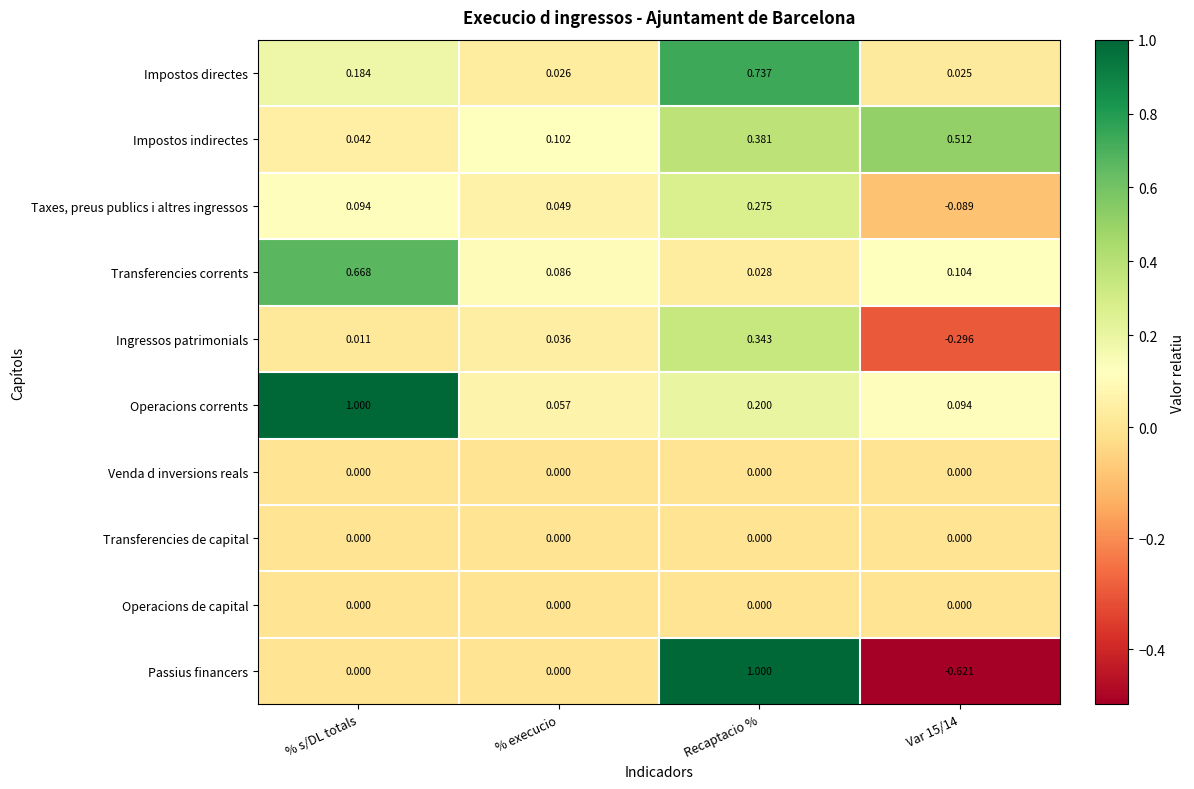

Which series changed the most between % s/DL totals and Recaptacio %?

Passius financers